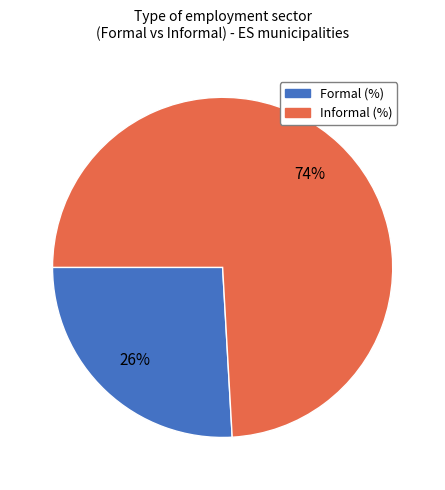

To the nearest percent, what percentage of the pie is Formal (%)?

26%